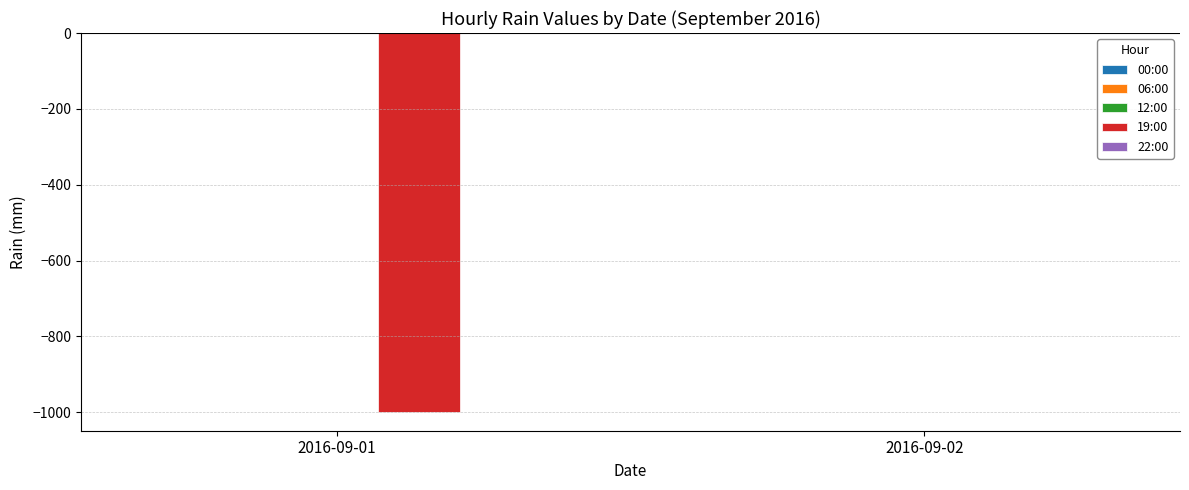

Reading left to right, list all the values displayed in this chart.

2016-09-01=-999	2016-09-02=0